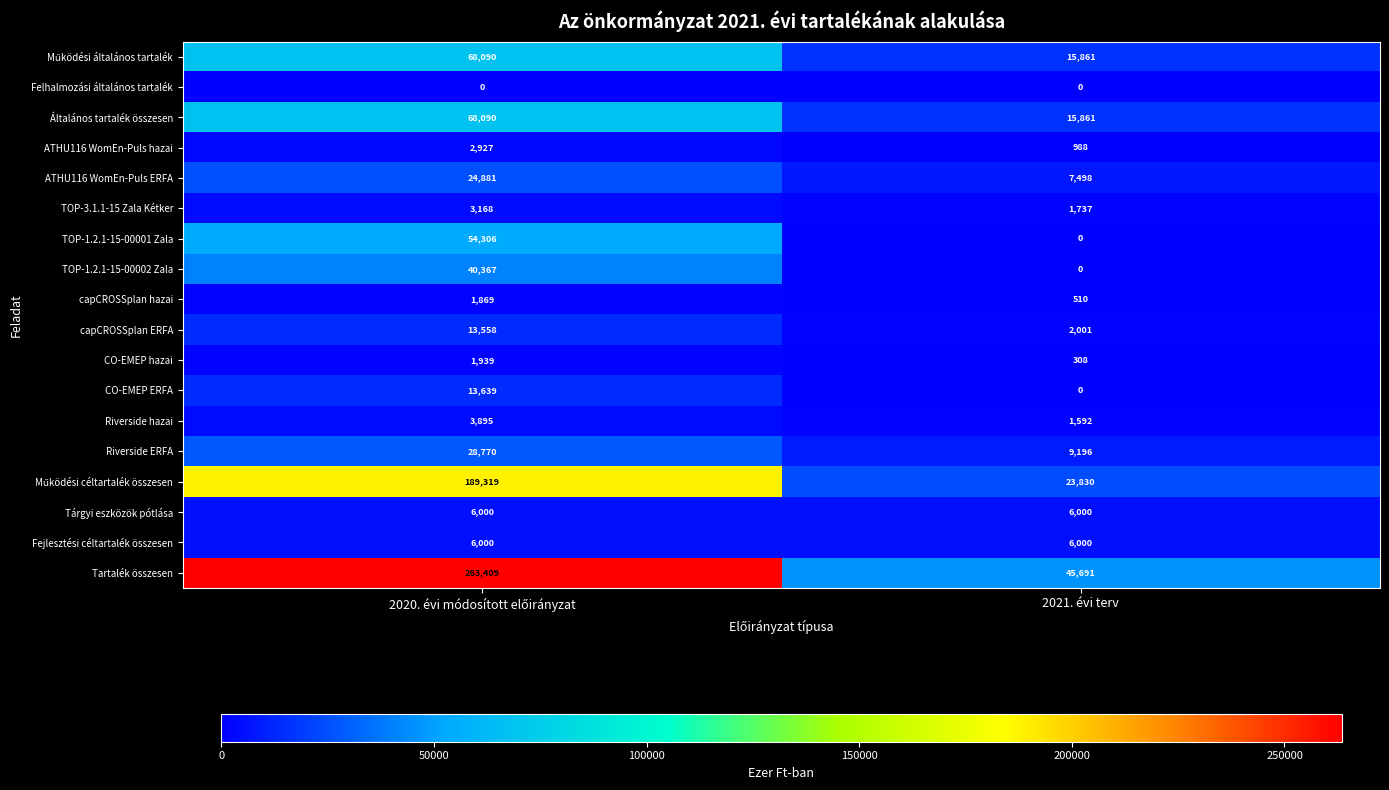

What is the minimum value for CO-EMEP hazai?

308